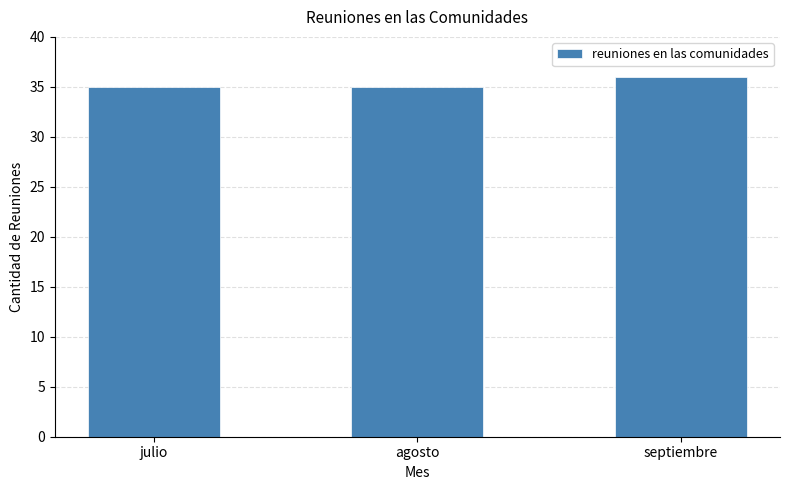

What is the difference between the maximum and second lowest values?

1